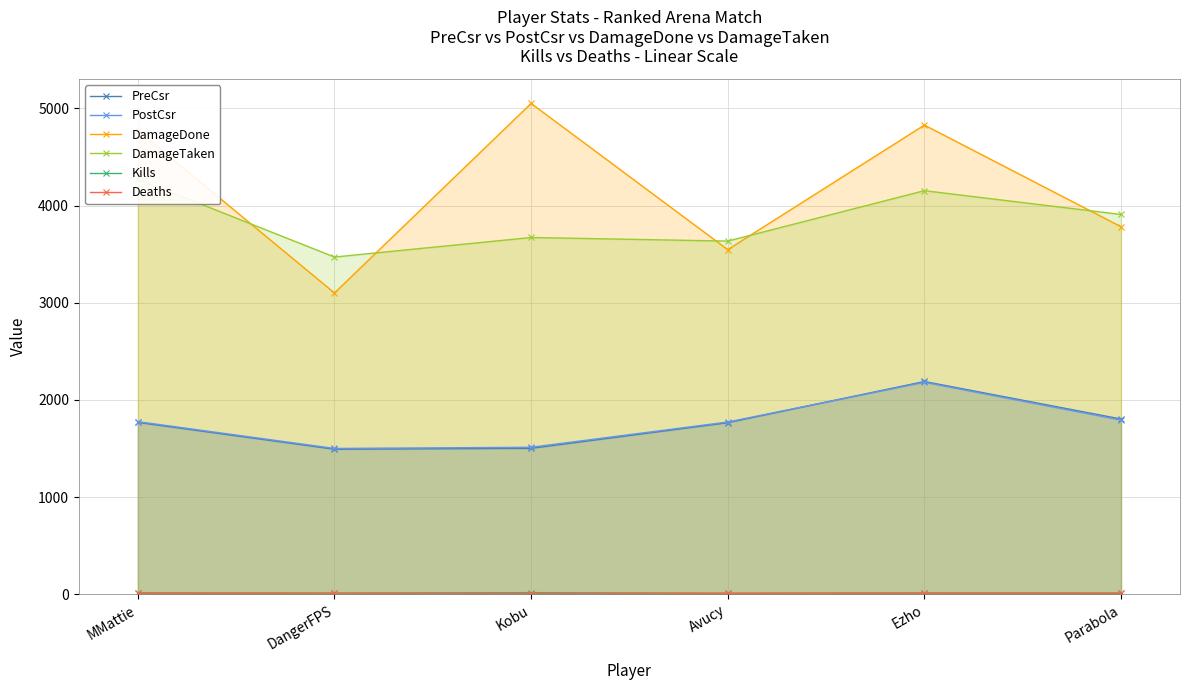

What is the label of the 3rd point from the right?

Avucy